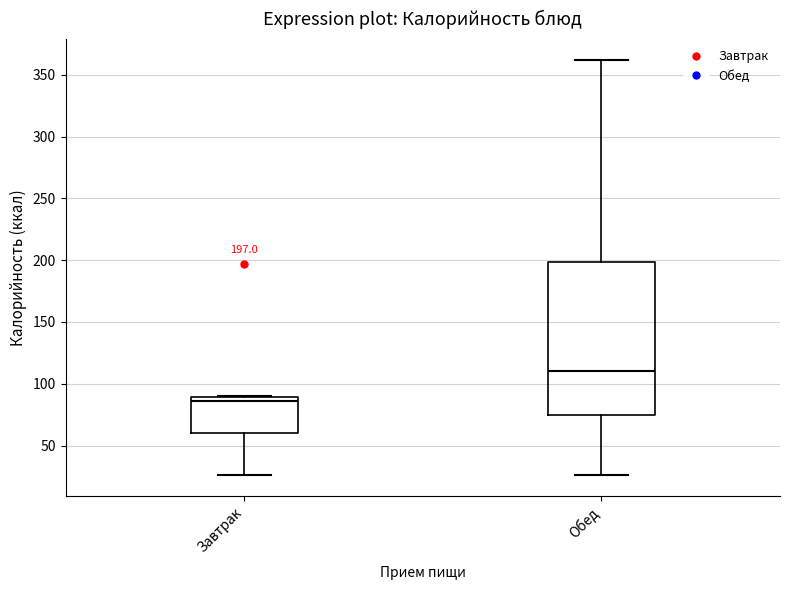

Which box's median line is the highest?

Обед